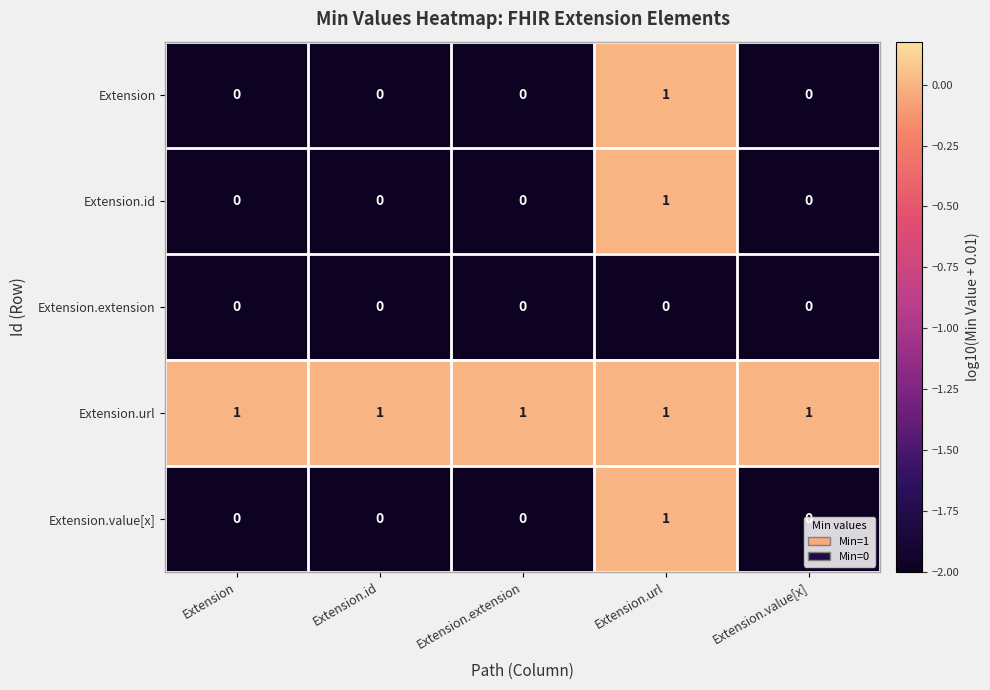

What is the total value across all series at Extension.url?

4